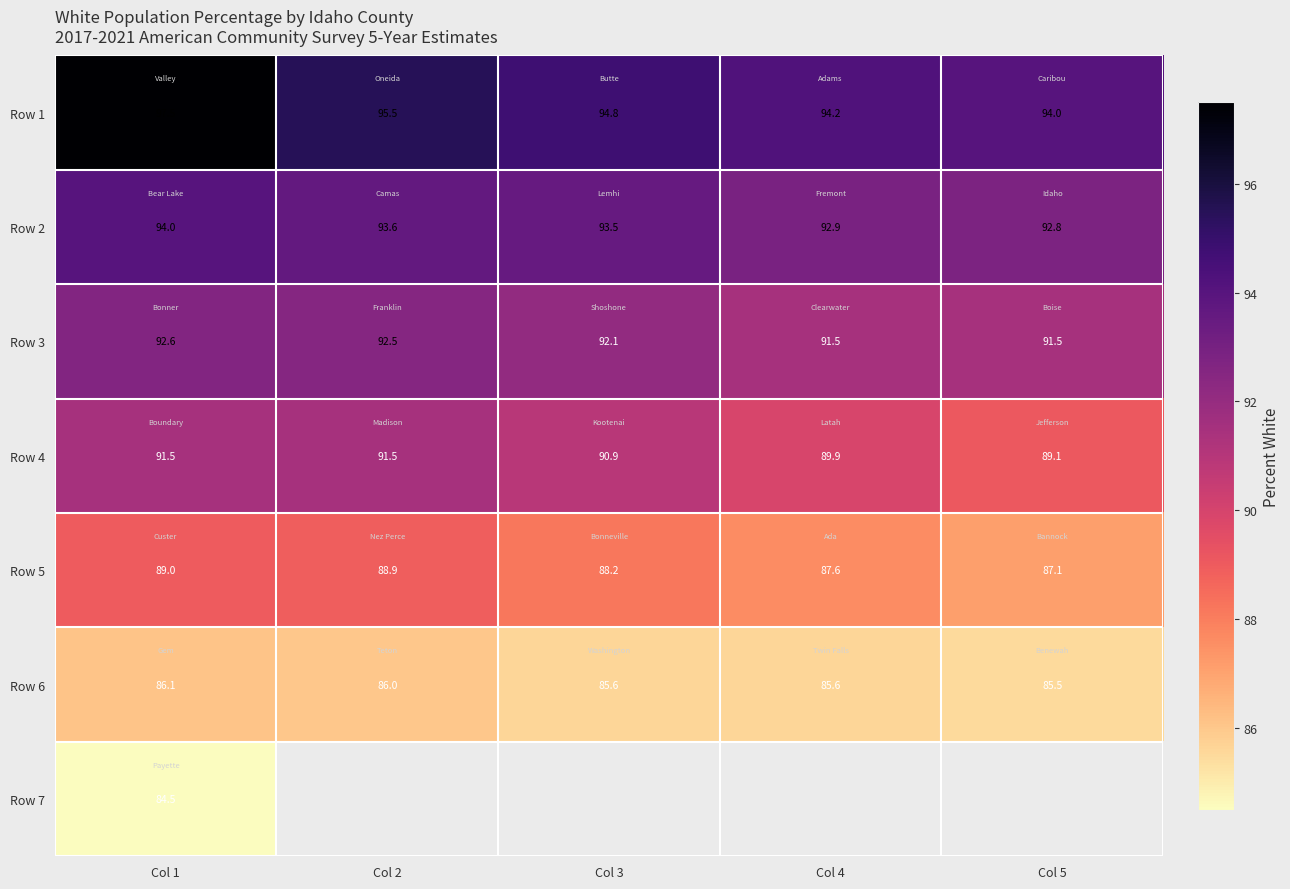

Between Col 1 and Col 2, which is larger?

Col 1